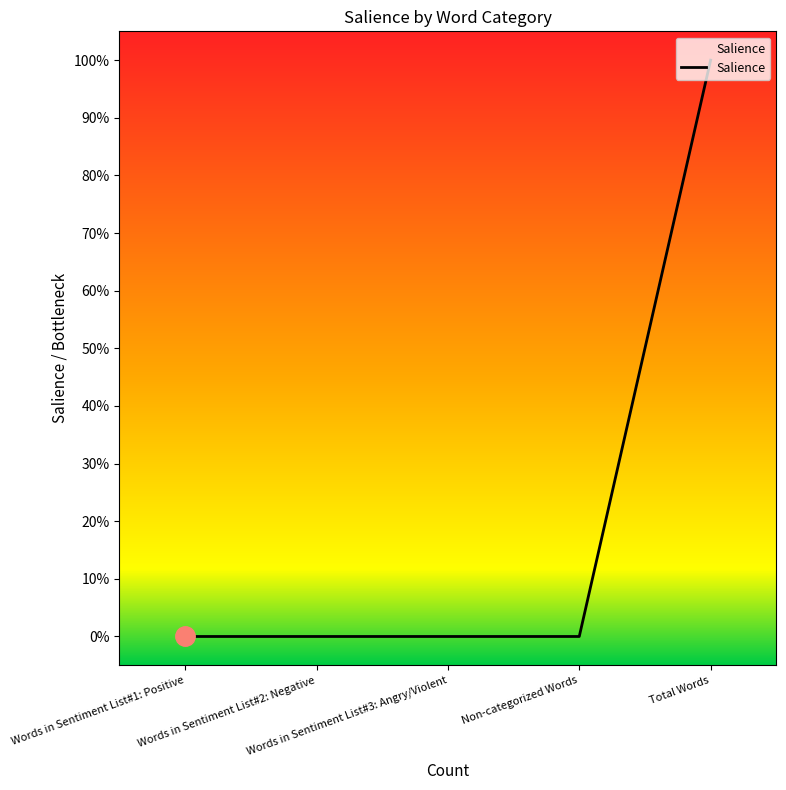

Does the chart have visible grid lines?

No